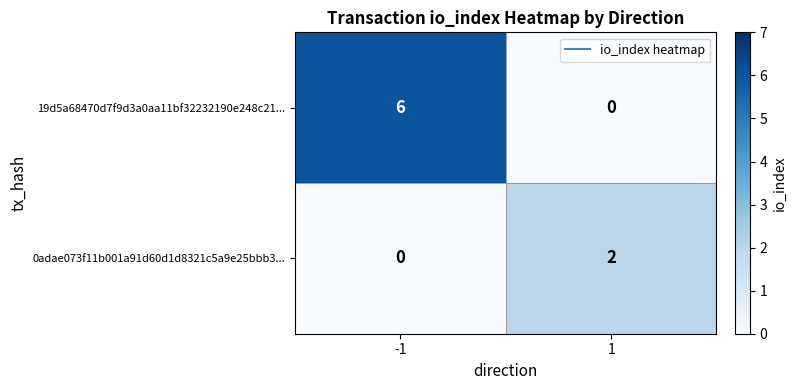

Which series has the largest total across all categories?

19d5a68470d7f9d3a0aa11bf32232190e248c21...